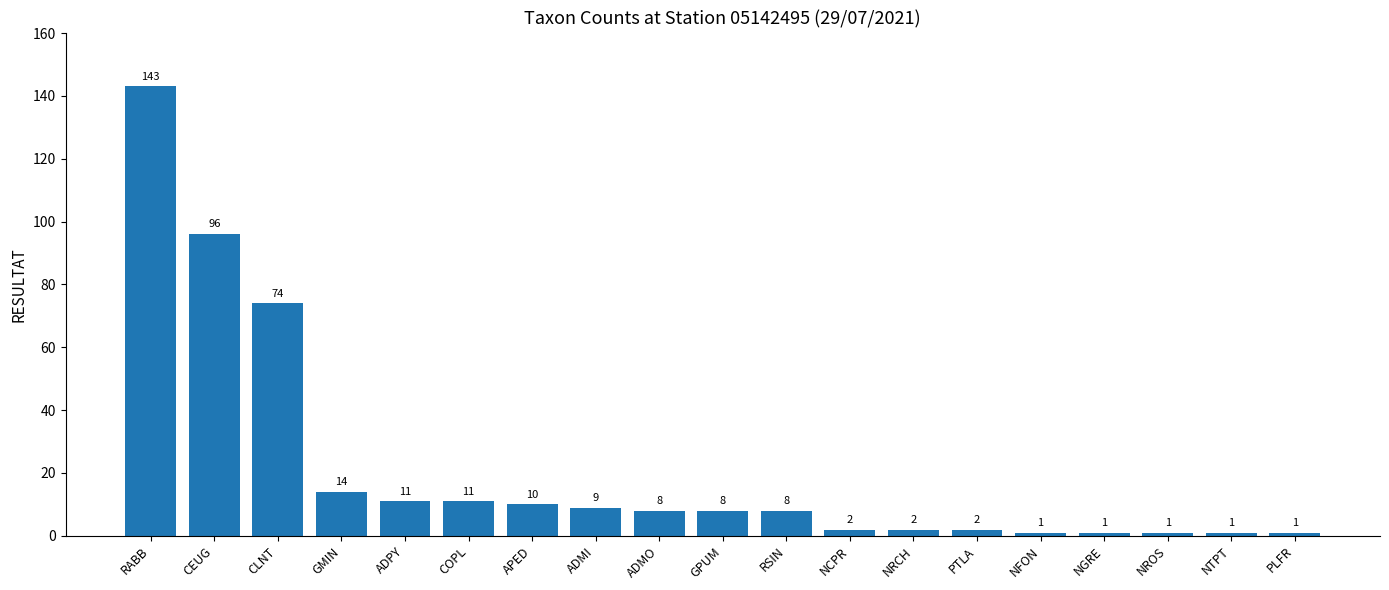

Reading left to right, what are all the values shown in this chart?

RABB=143	CEUG=96	CLNT=74	GMIN=14	ADPY=11	COPL=11	APED=10	ADMI=9	ADMO=8	GPUM=8	RSIN=8	NCPR=2	NRCH=2	PTLA=2	NFON=1	NGRE=1	NROS=1	NTPT=1	PLFR=1